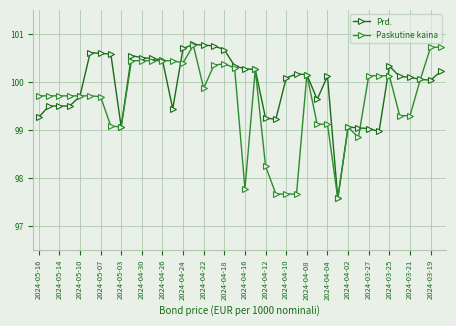

What is the minimum value for Prd.?

97.6